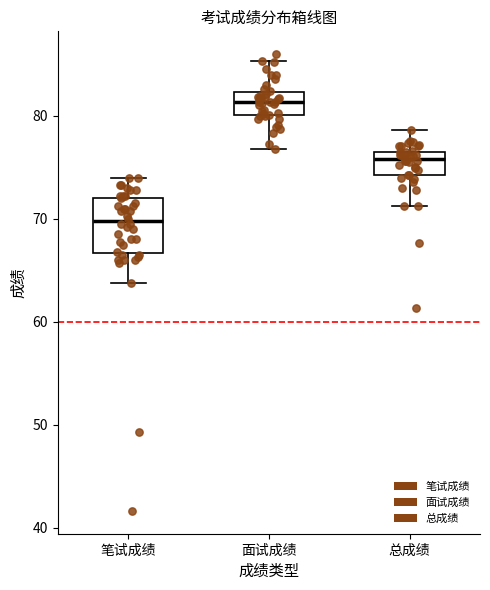

Which box's median line is the lowest?

笔试成绩